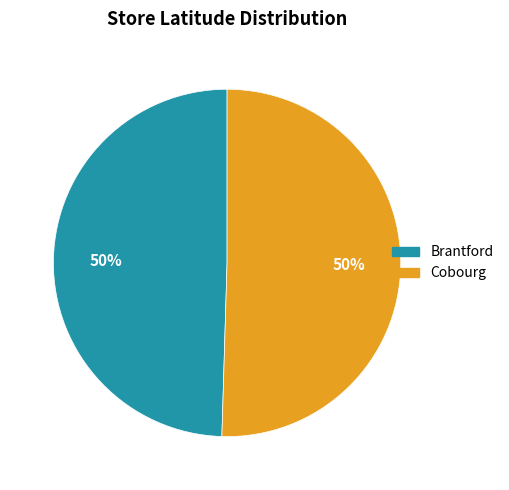

To the nearest percent, what is the average slice percentage?

50%